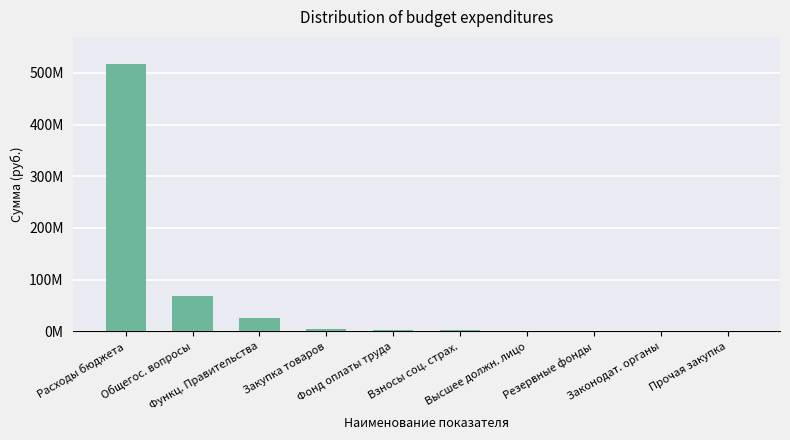

What is the label of the 1st bar from the left?

Расходы бюджета